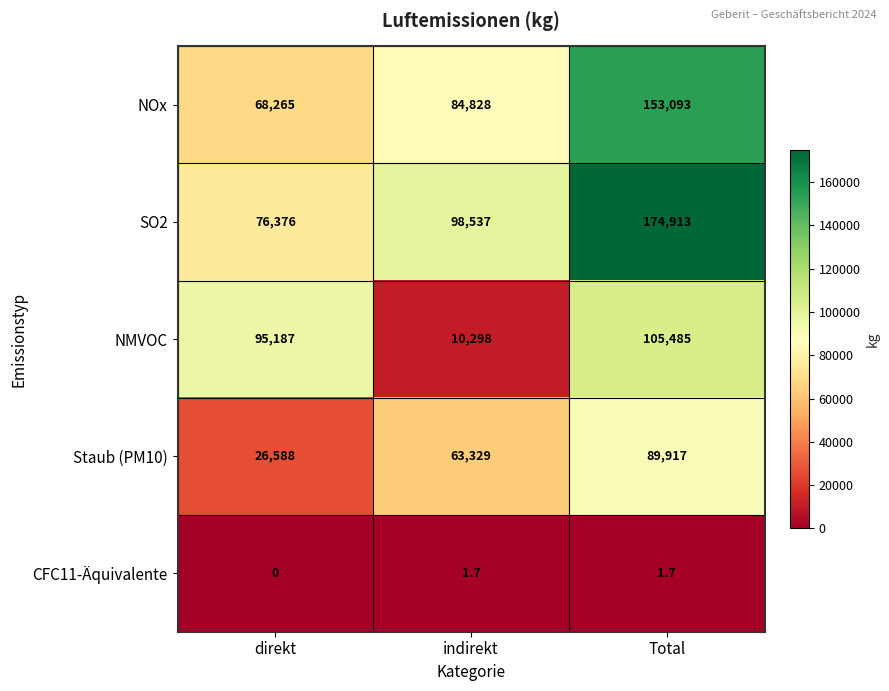

True or false: CFC11-Äquivalente has a value of 1.7 at Total.

True